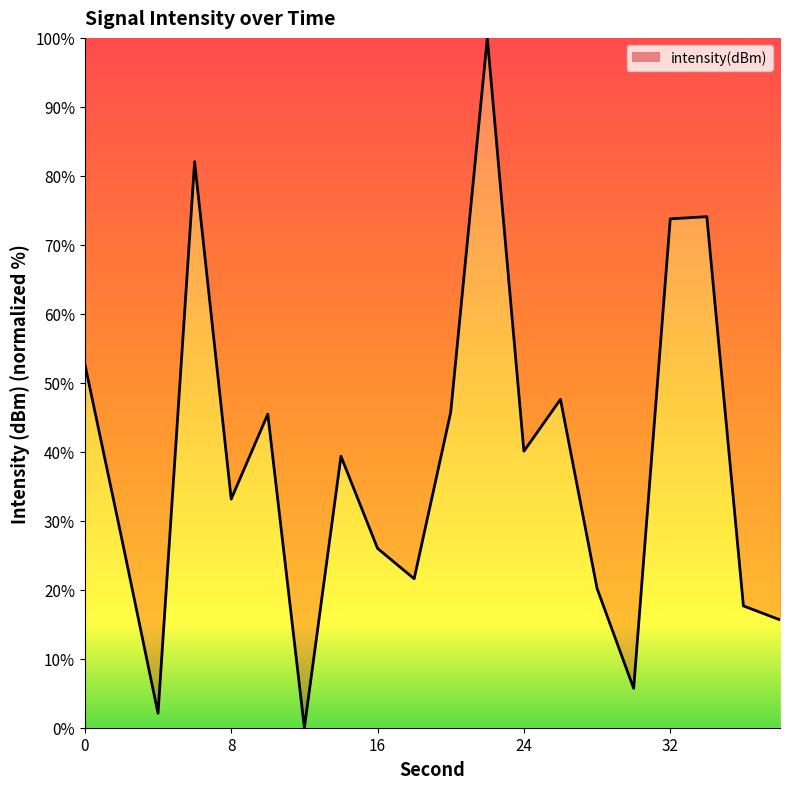

What is the difference between the maximum and minimum values?

100.0